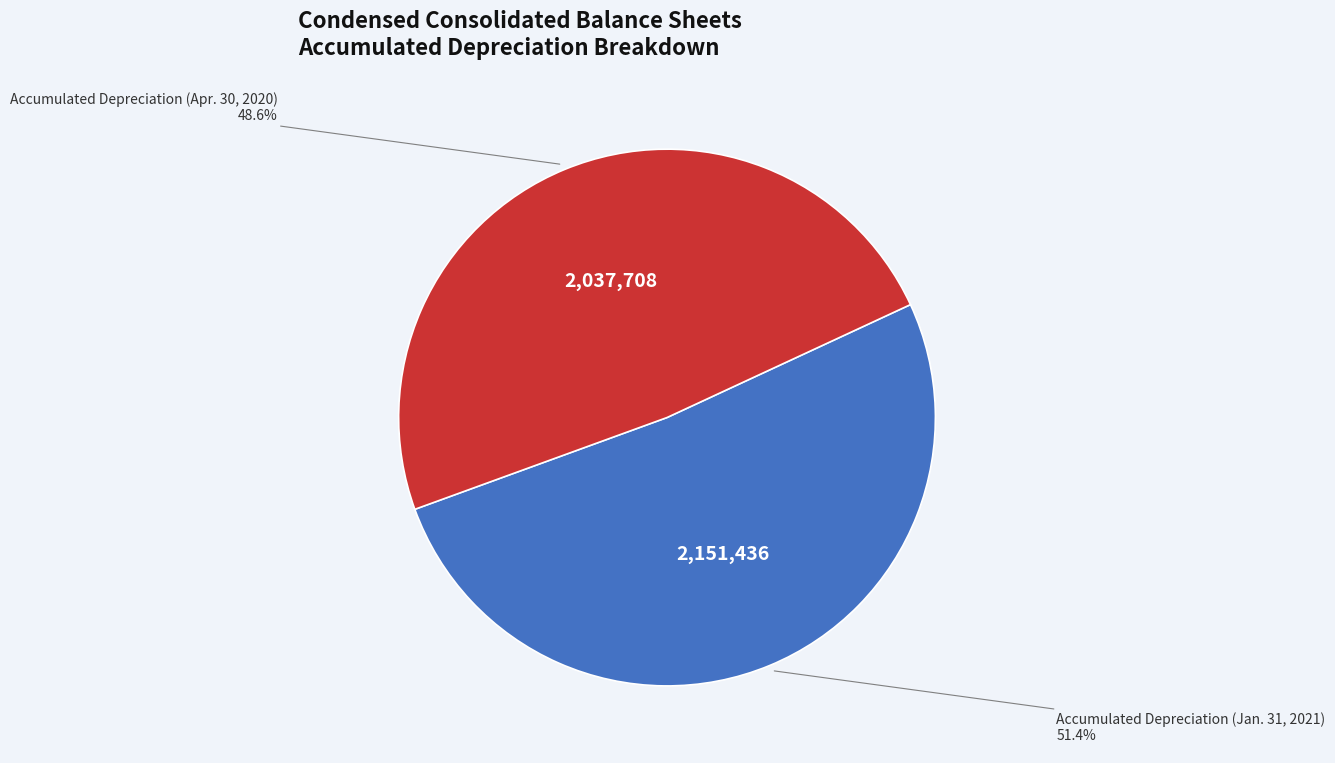

Does any single category account for the majority?

Yes